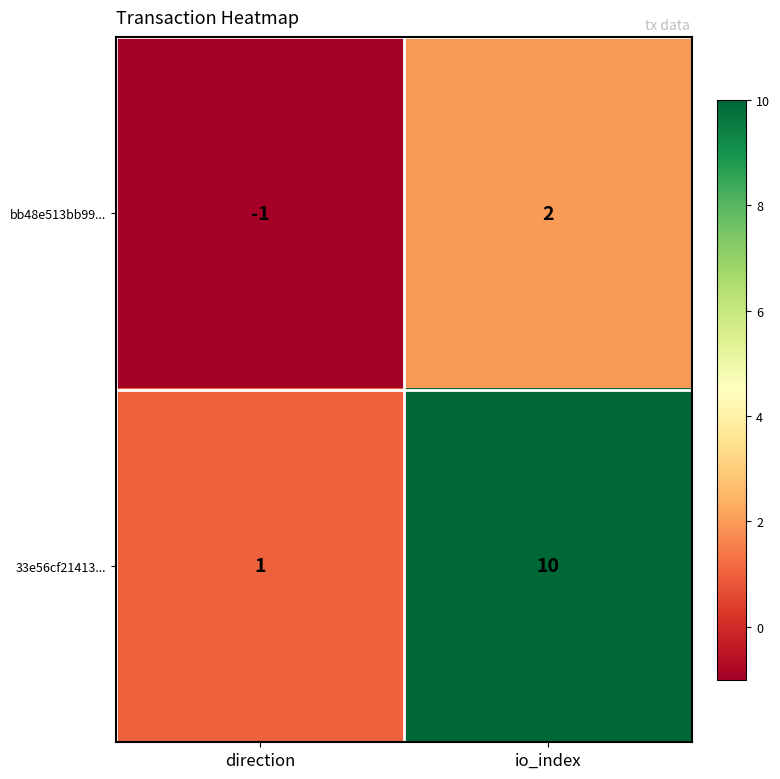

Count the number of categories in the chart.

2